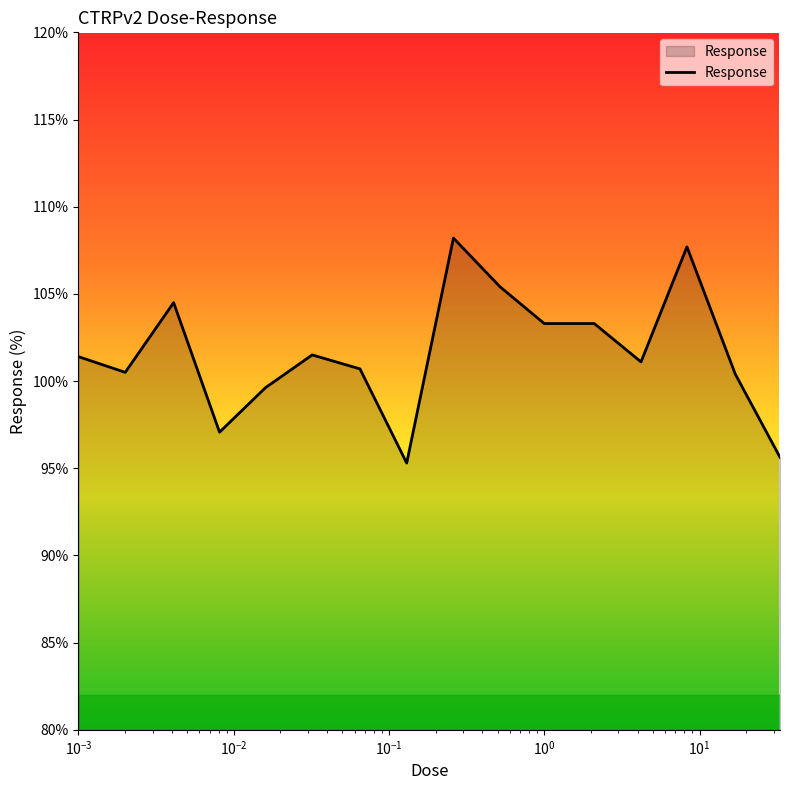

What is the maximum value shown in the chart?

108.2